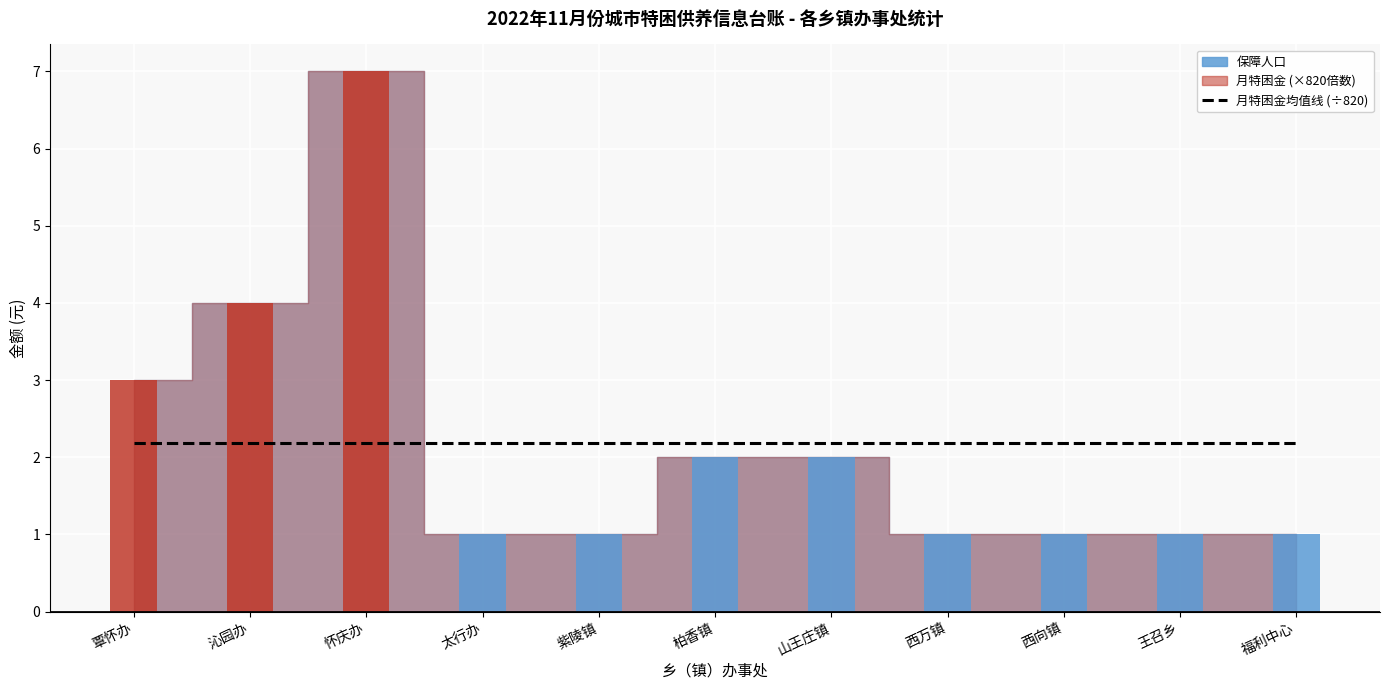

List the labels in order of value, largest first.

怀庆办, 沁园办, 覃怀办, 柏香镇, 山王庄镇, 太行办, 紫陵镇, 西万镇, 西向镇, 王召乡, 福利中心